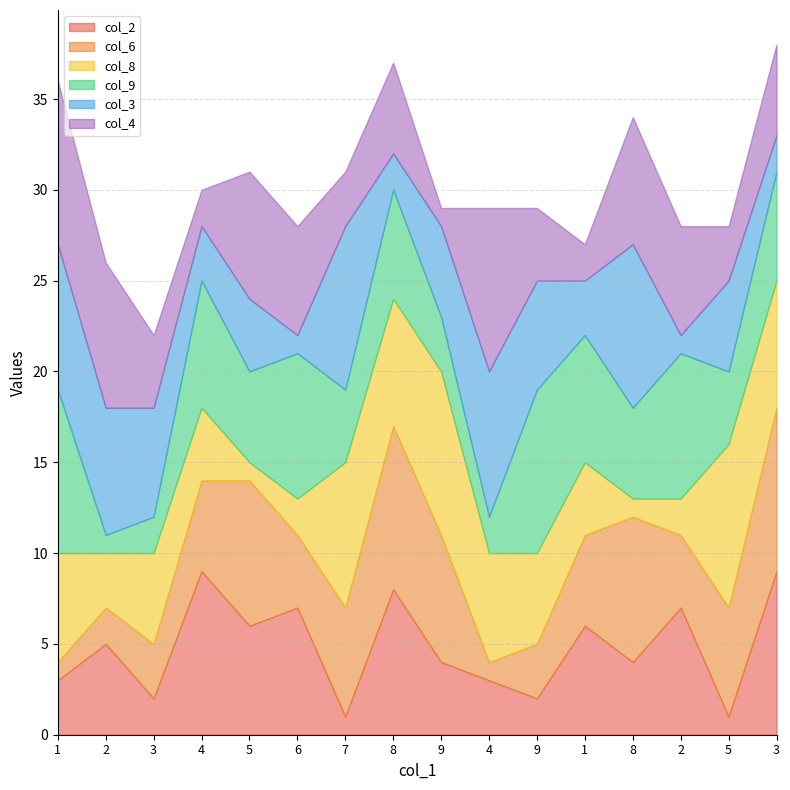

Which series changed the most between 3 and 9?

col_6